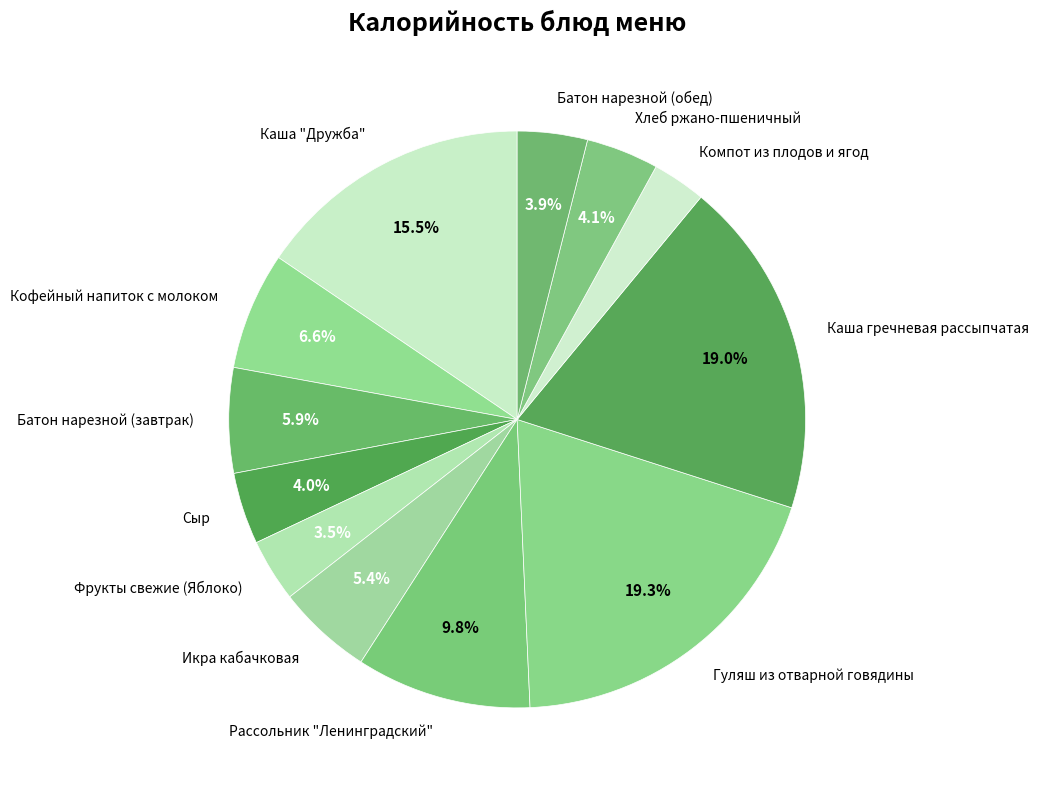

To the nearest percent, what is the average slice percentage?

8%